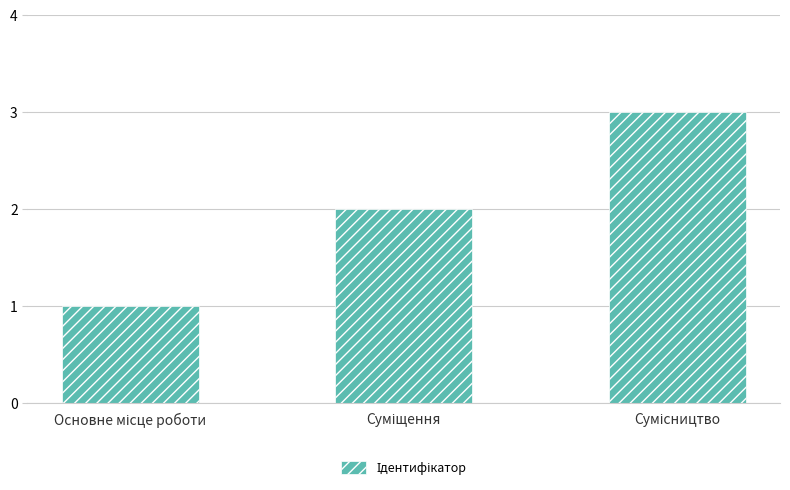

What is the maximum value shown in the chart?

3